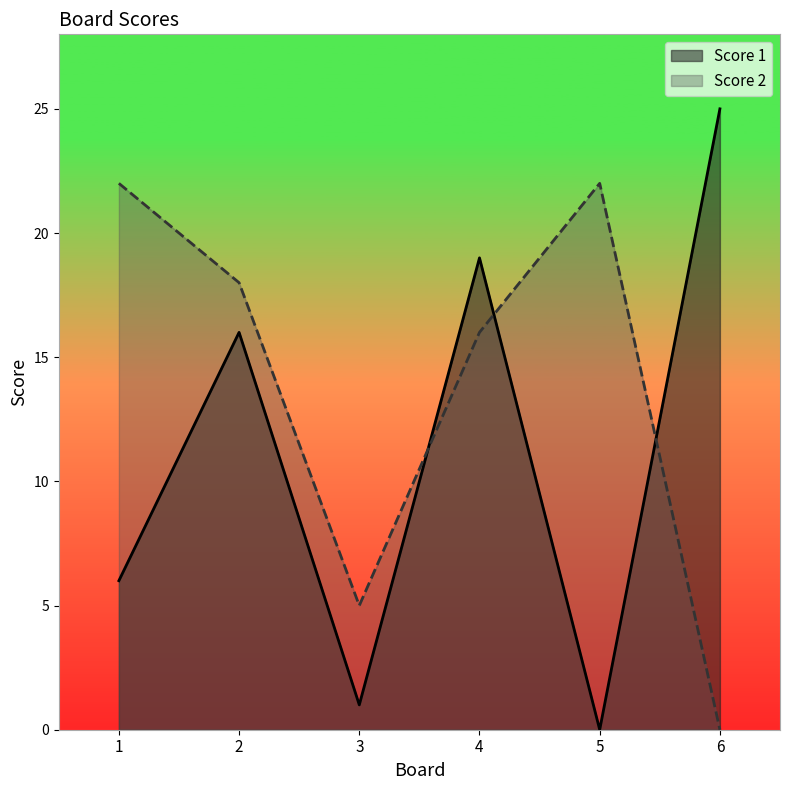

The value of Score 1 at 5 is 8. True or false?

False